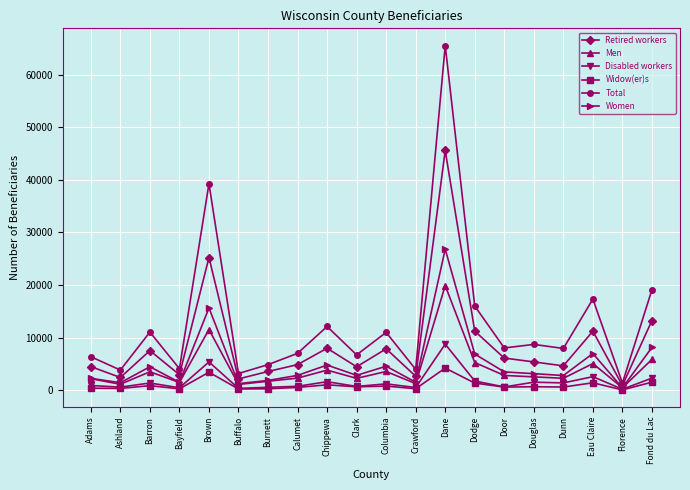

How many values in the Widow(er)s series are below 675?

10